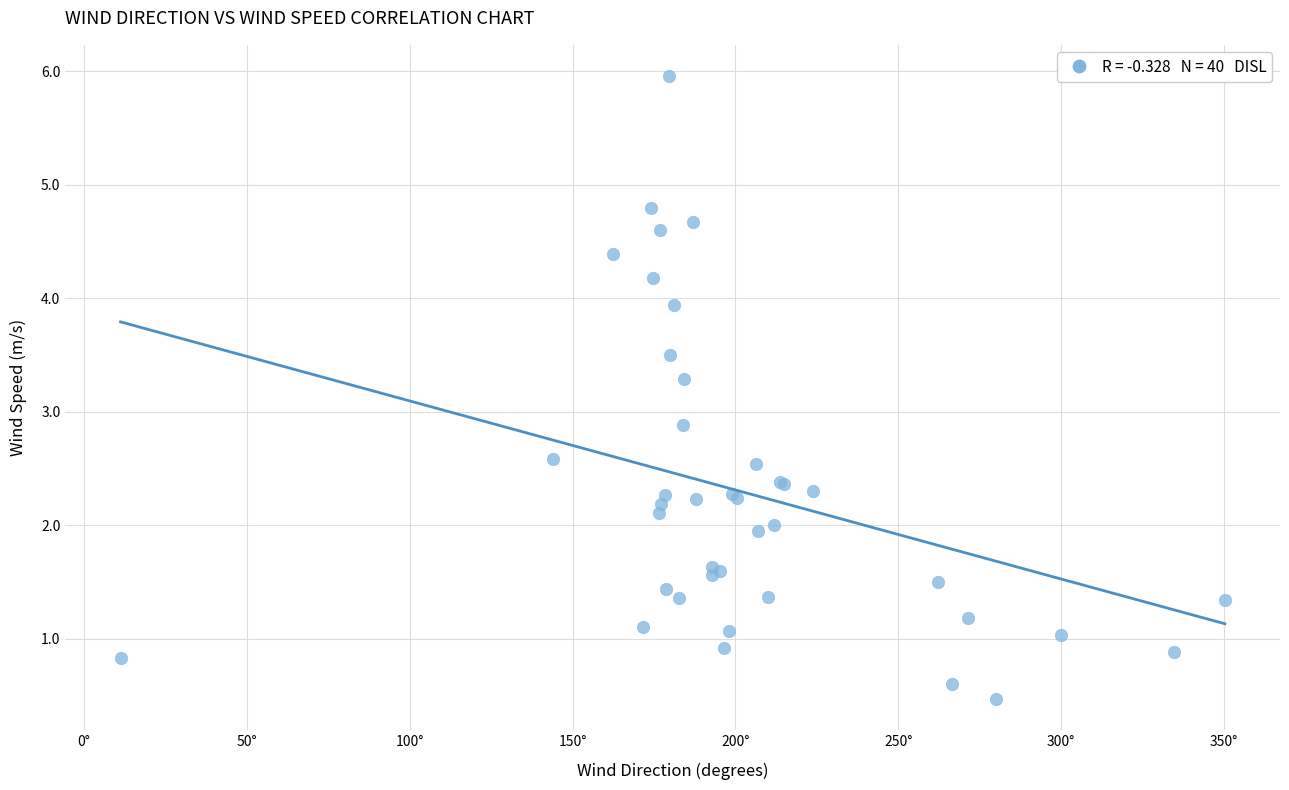

What Y value in the scatter plot is closest to 3?

2.9